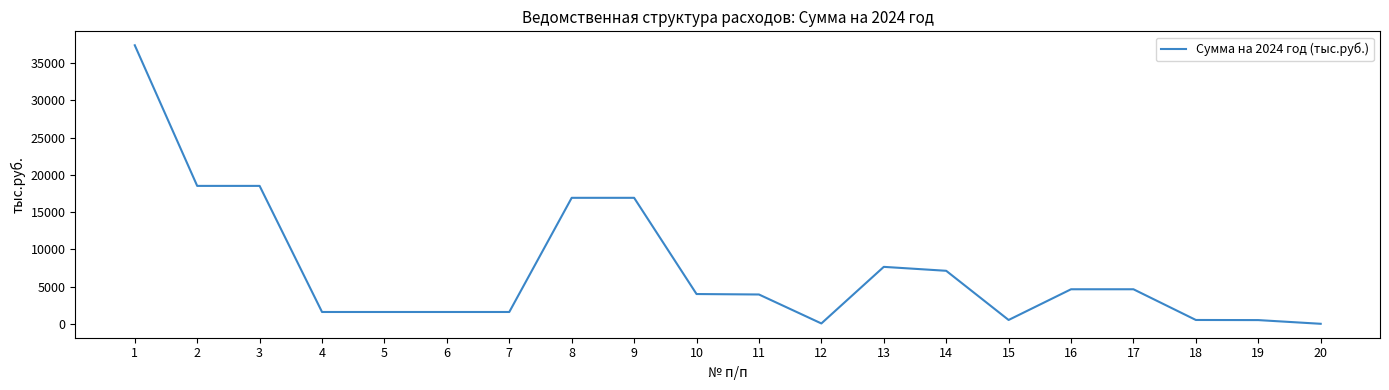

The value at 1 is 37385.3. True or false?

True